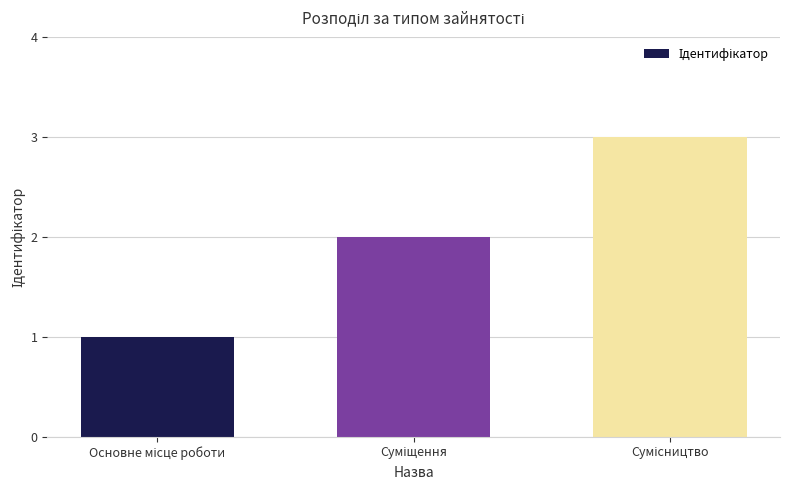

Reading left to right, list all the values displayed in this chart.

1	2	3